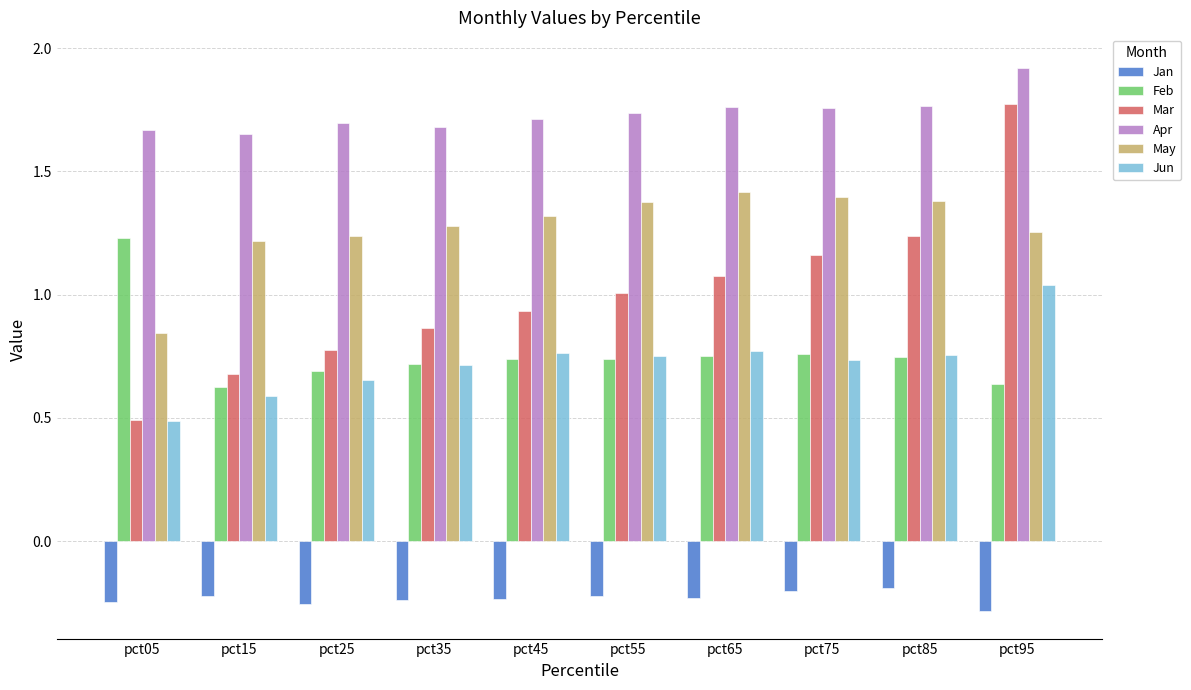

List the labels in order of Mar value, largest first.

pct95, pct85, pct75, pct65, pct55, pct45, pct35, pct25, pct15, pct05